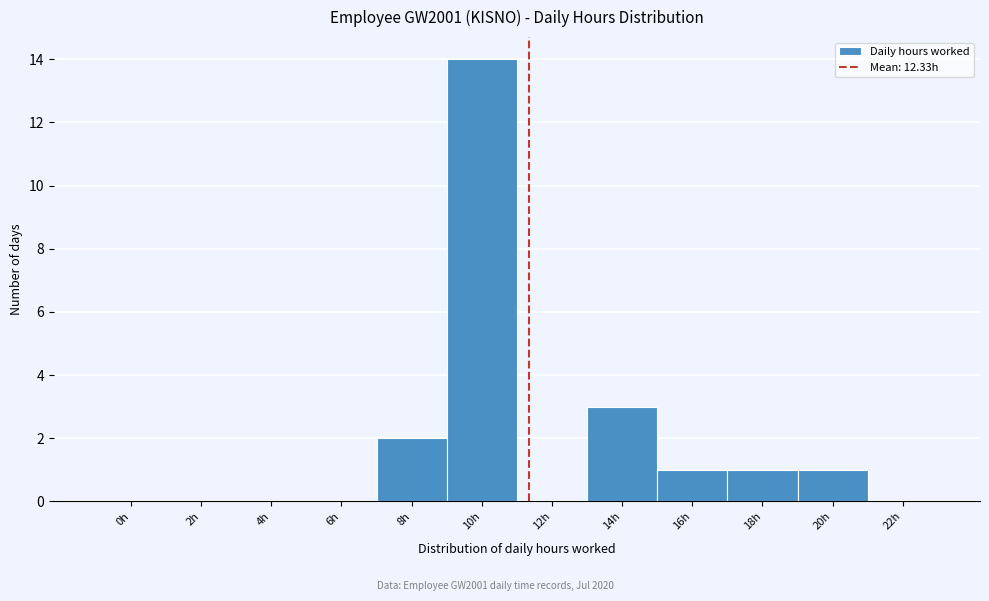

Reading left to right, extract all data points from this chart.

0h=0	2h=0	4h=0	6h=0	8h=2	10h=14	12h=0	14h=3	16h=1	18h=1	20h=1	22h=0